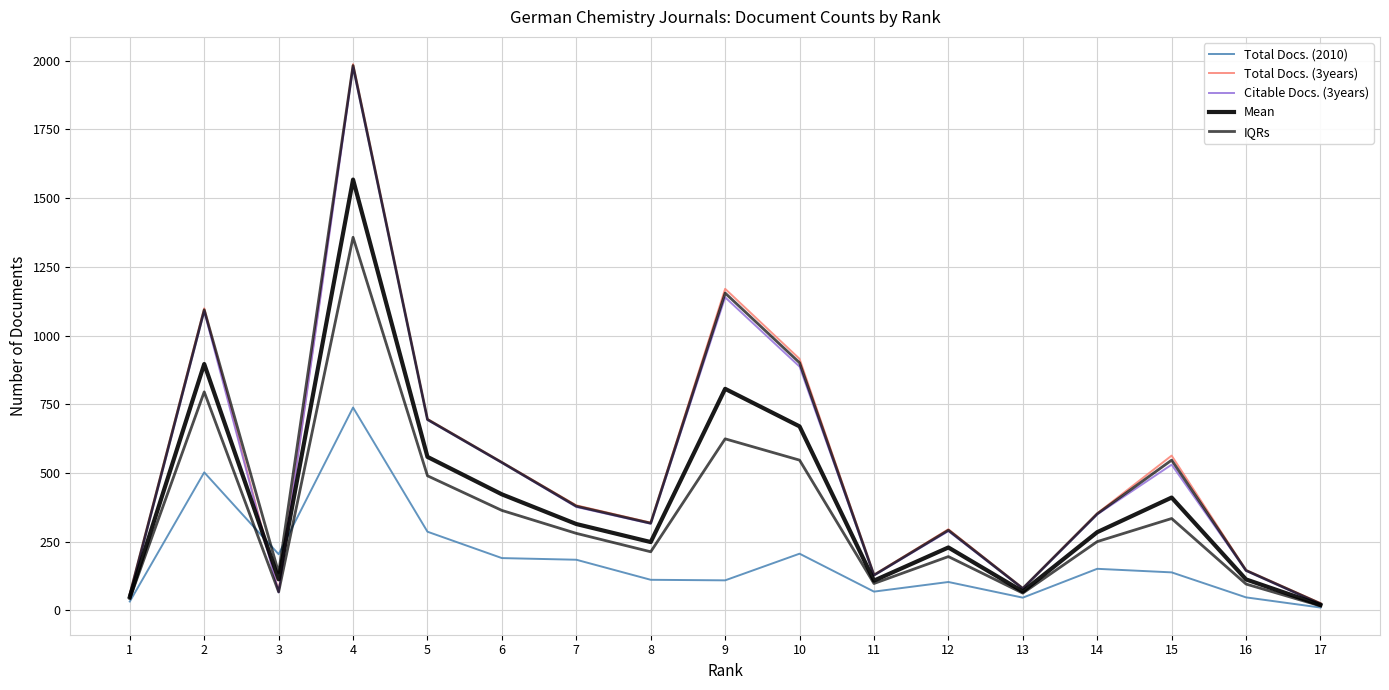

What is the average value of the Citable Docs. (3years) series?

509.9